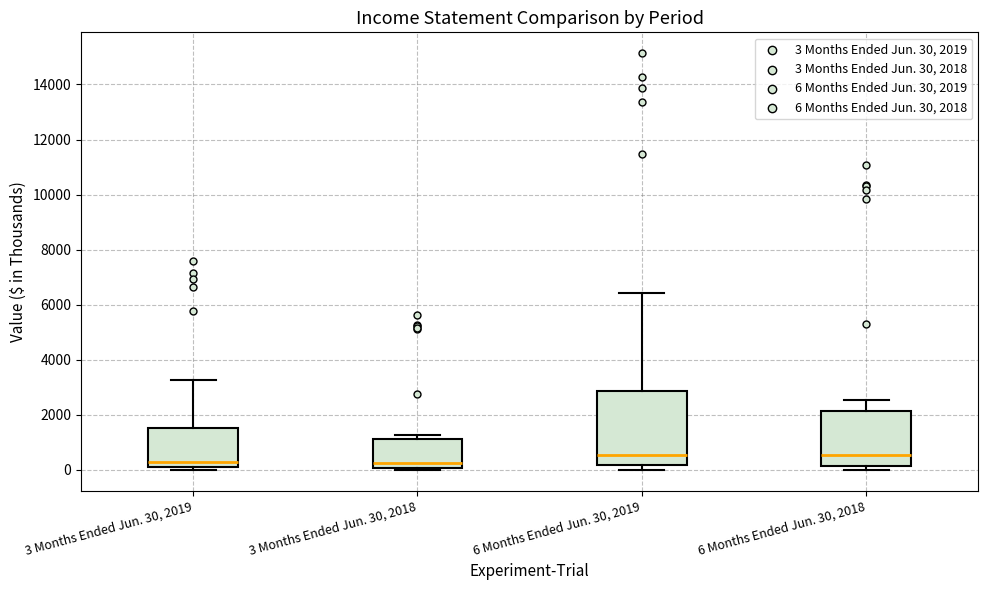

Reading left to right, transcribe this box plot: for each box, give where its median line is, the range the box spans, and where its two whiskers end, as read against the y-axis. The values are not printed on the chart, so give them approximately, as read against the axis.

3 Months Ended Jun. 30, 2019: median 200 (just above the box's lower edge), box 200 to 1400, whiskers 0 to 3200
3 Months Ended Jun. 30, 2018: median 200, box 0 to 1200, whiskers 0 (just below the box's lower edge) to 1200 (just above the box's upper edge)
6 Months Ended Jun. 30, 2019: median 600, box 200 to 2800, whiskers 0 to 6400
6 Months Ended Jun. 30, 2018: median 600, box 200 to 2200, whiskers 0 to 2600